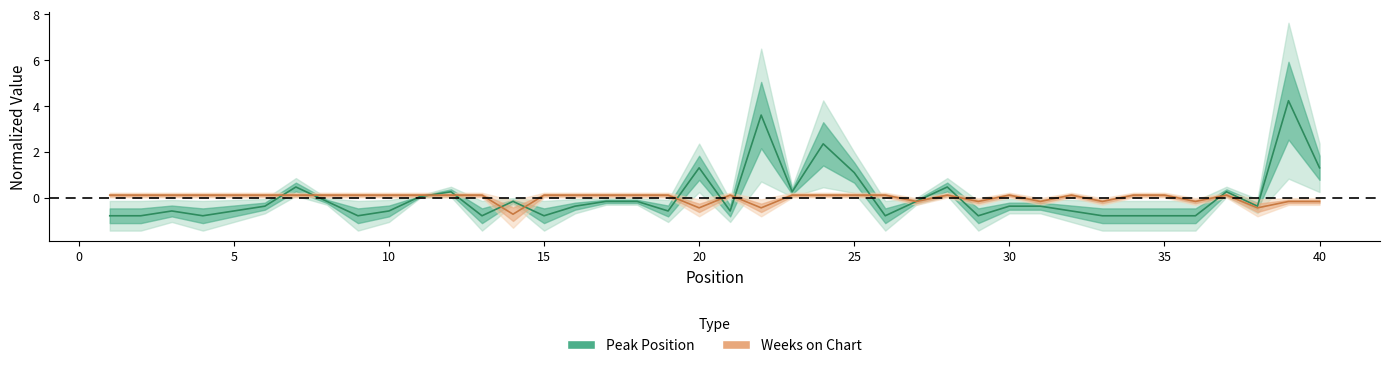

Rank the series by their average value, from lowest to highest.

Peak Position, Weeks on Chart